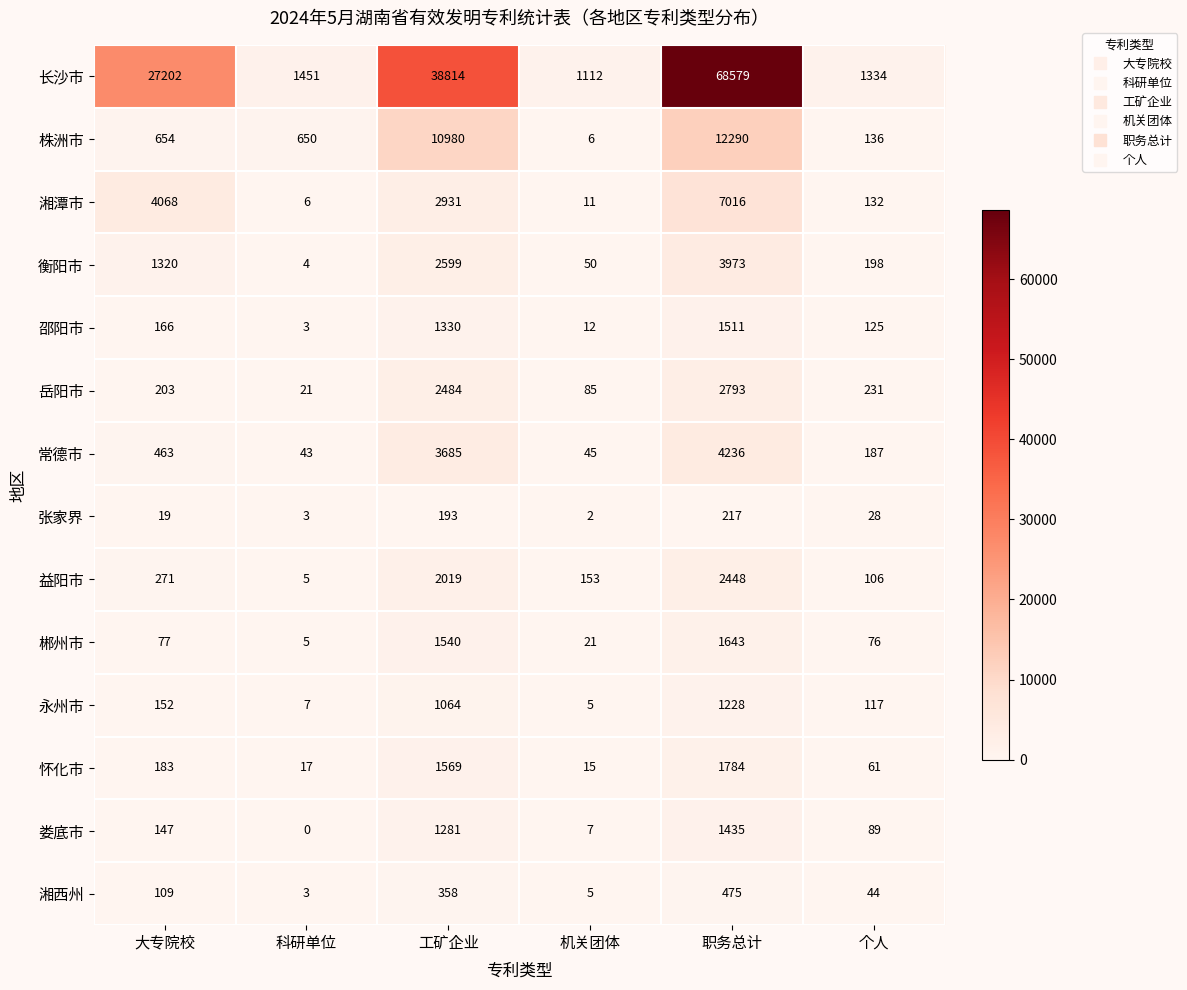

Between 科研单位 and 职务总计, which series saw the biggest shift?

长沙市